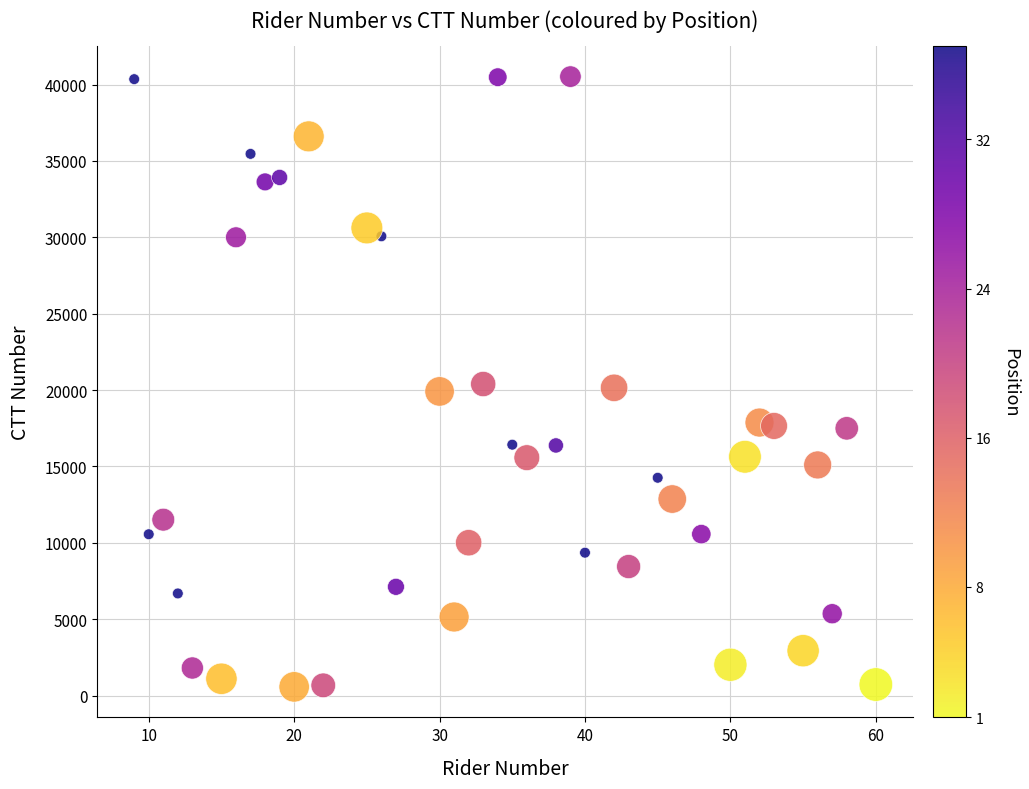

What is the range of X values (max minus min)?

51